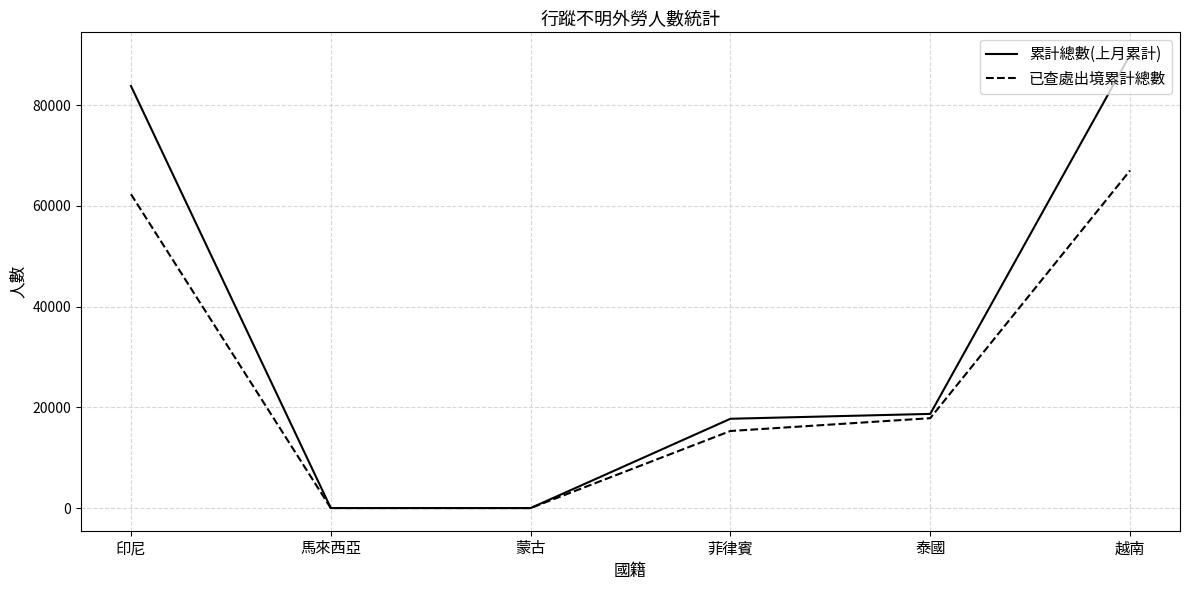

True or false: 已查處出境累計總數 has a value of 95833 at 越南.

False